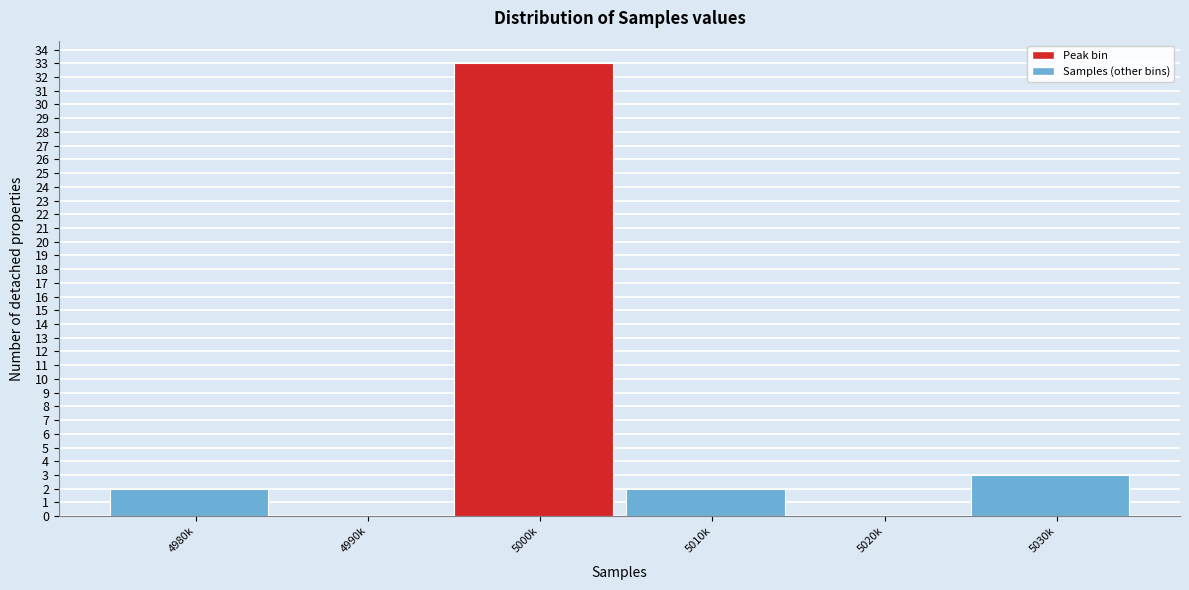

Reading right to left, extract all data points from this chart.

5030k=3	5020k=0	5010k=2	5000k=33	4990k=0	4980k=2